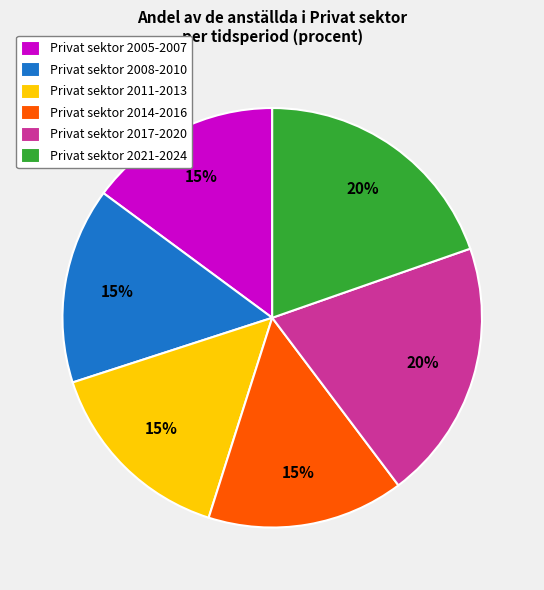

The Privat sektor 2011-2013 slice represents 15% of the pie. True or false?

True